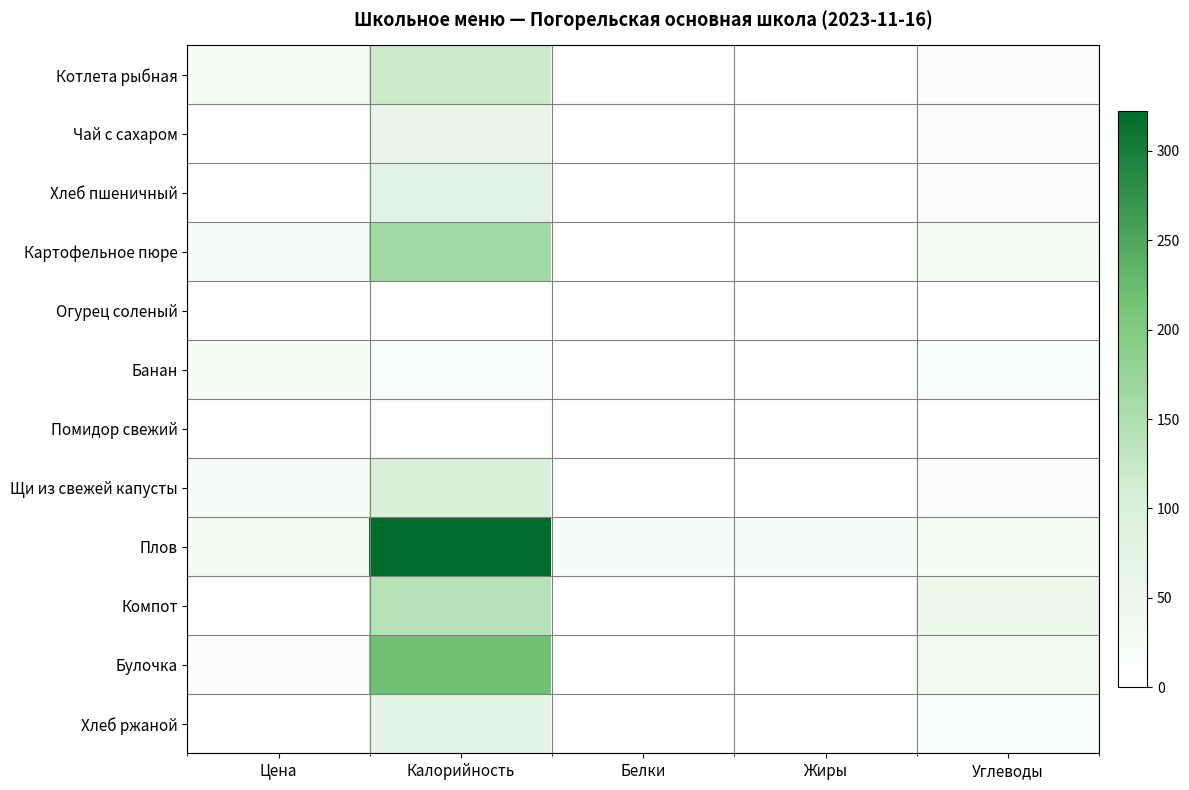

At Жиры, list the series in order from largest to smallest.

Плов, Картофельное пюре, Булочка, Щи из свежей капусты, Котлета рыбная, Банан, Хлеб пшеничный, Хлеб ржаной, Чай с сахаром, Помидор свежий, Огурец соленый, Компот